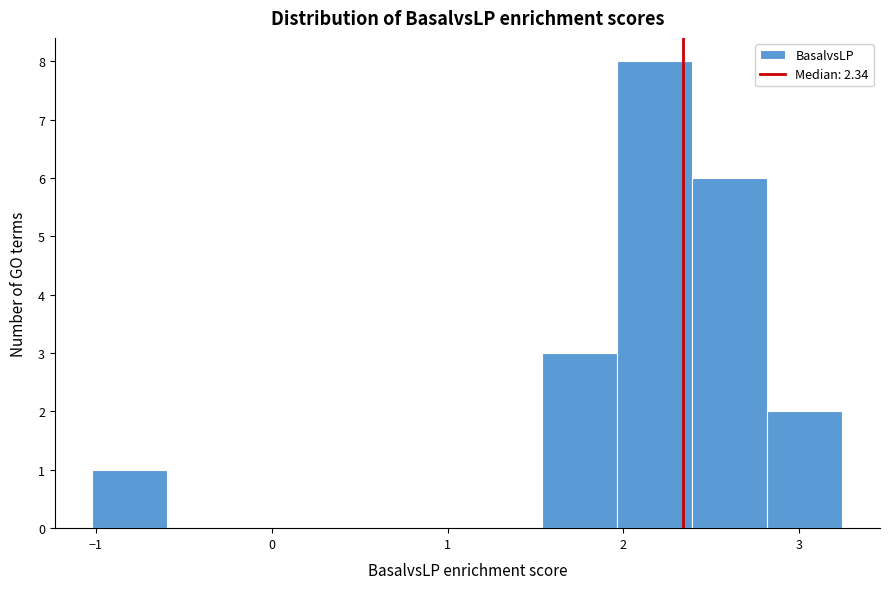

Reading left to right, transcribe this chart: for each bar, give the range it covers on the x-axis and its height. Neither the bar edges nor the heights are printed on the chart, so give them approximately, as read against the axes.

-1.0 to -0.6: 1
-0.6 to -0.2: 0
-0.2 to 0.3: 0
0.3 to 0.7: 0
0.7 to 1.1: 0
1.1 to 1.5: 0
1.5 to 2.0: 3
2.0 to 2.4: 8
2.4 to 2.8: 6
2.8 to 3.2: 2